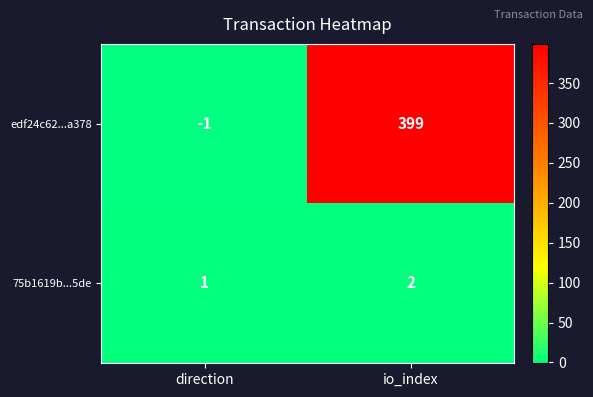

Which series changed the most between direction and io_index?

edf24c62...a378